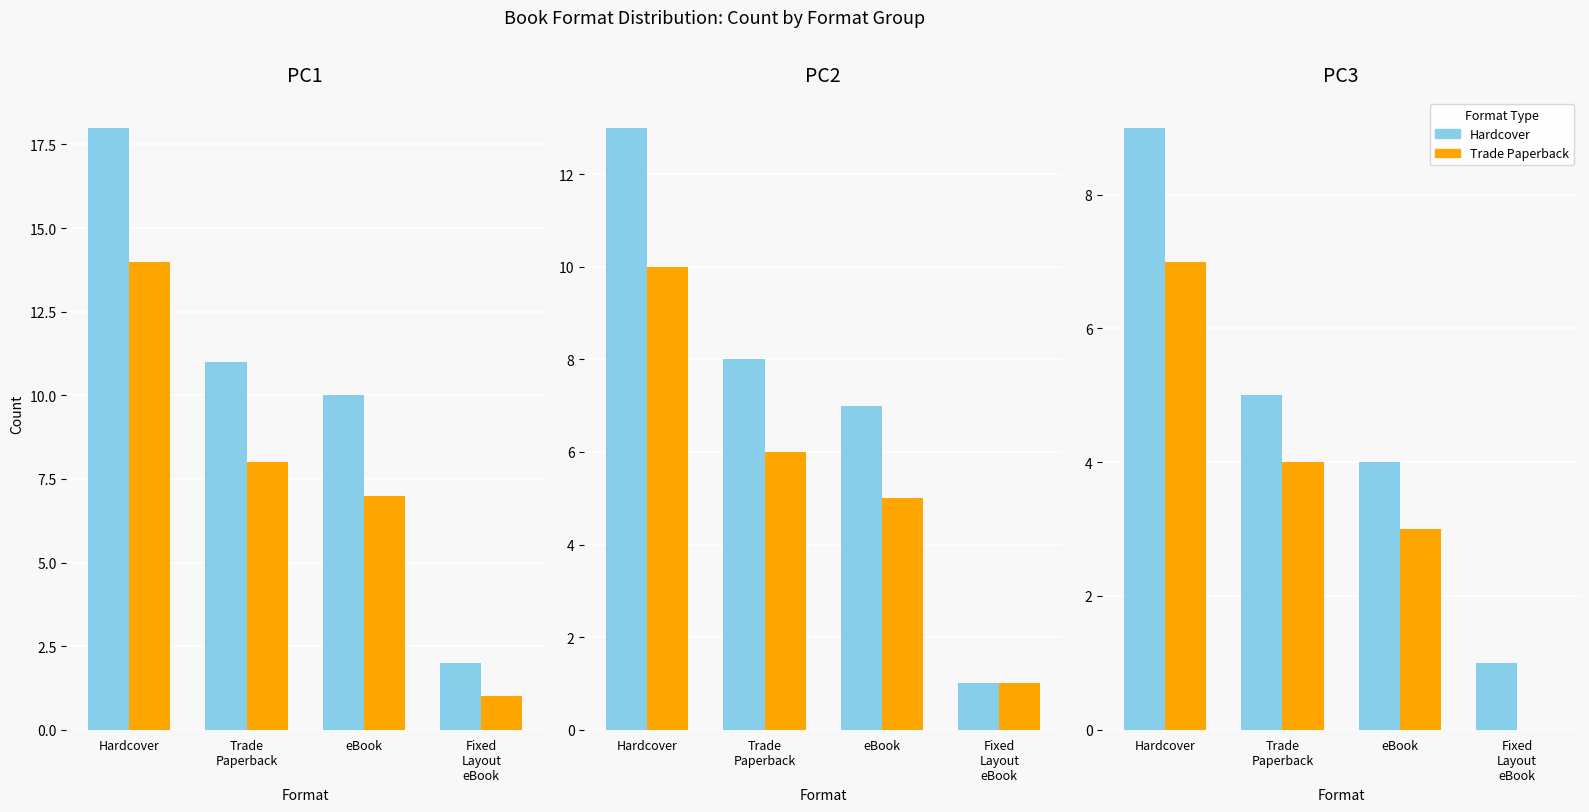

How many values in the Hardcover series are below 5?

2